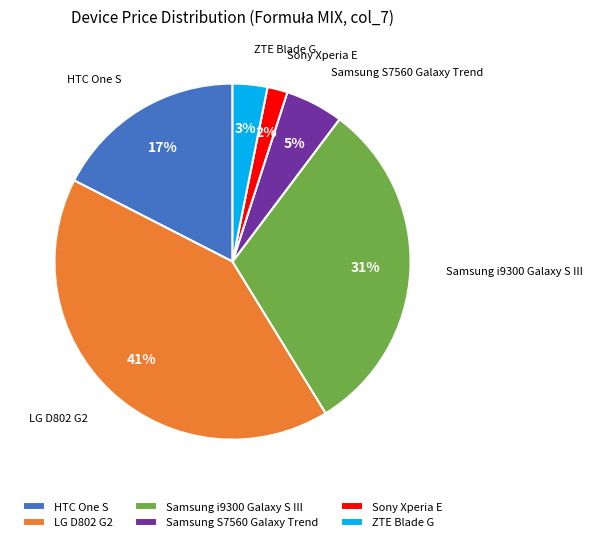

Is it true that Samsung i9300 Galaxy S III is 31% of the pie?

True